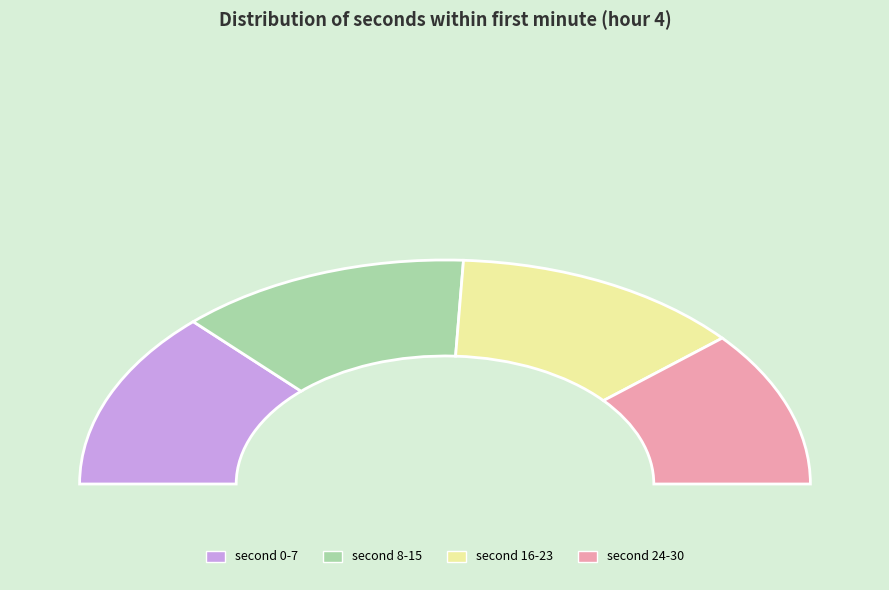

Does any single category account for the majority?

No